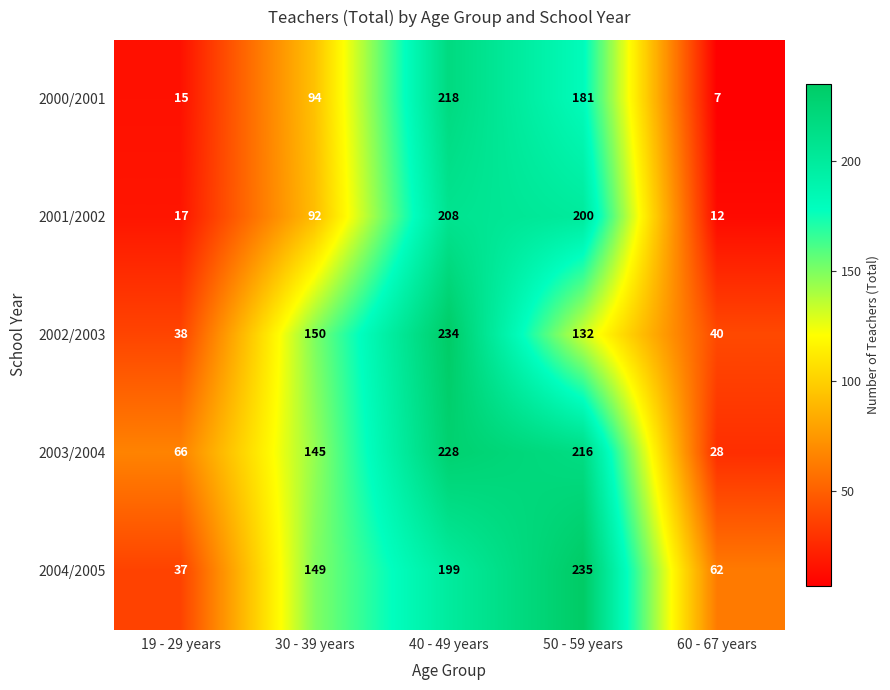

At 30 - 39 years, list the series in order from smallest to largest.

2001/2002, 2000/2001, 2003/2004, 2004/2005, 2002/2003